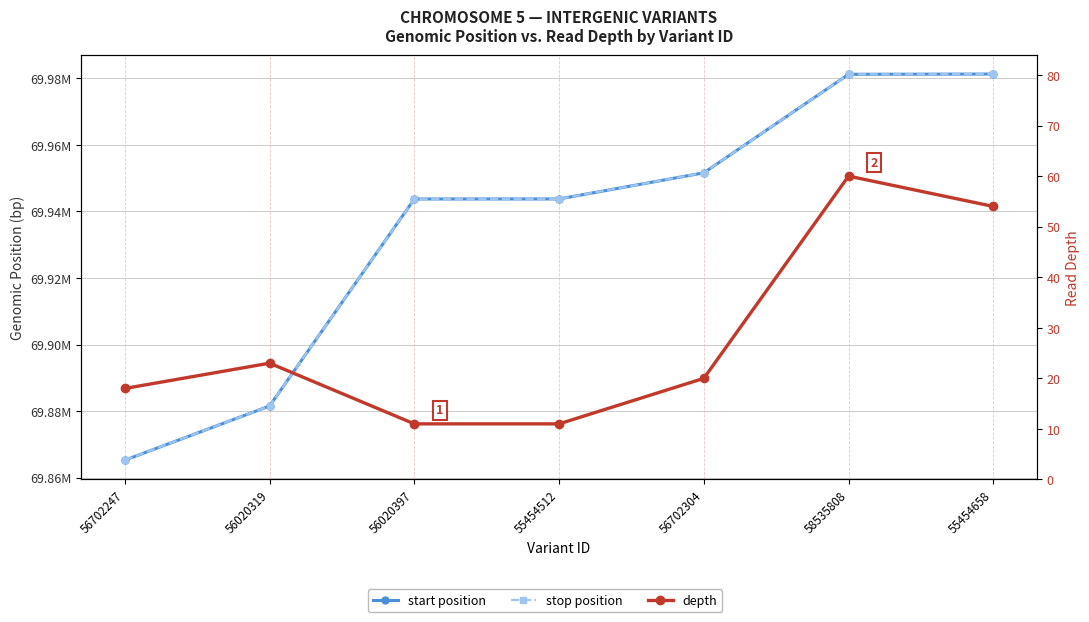

True or false: stop position and depth cross at least once.

False